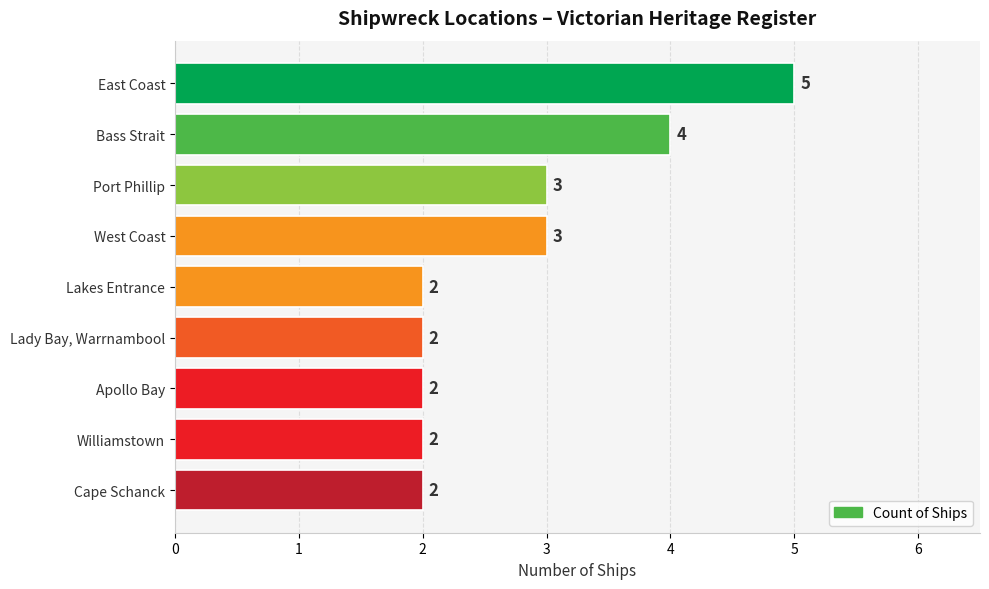

Does the chart contain any negative values?

No